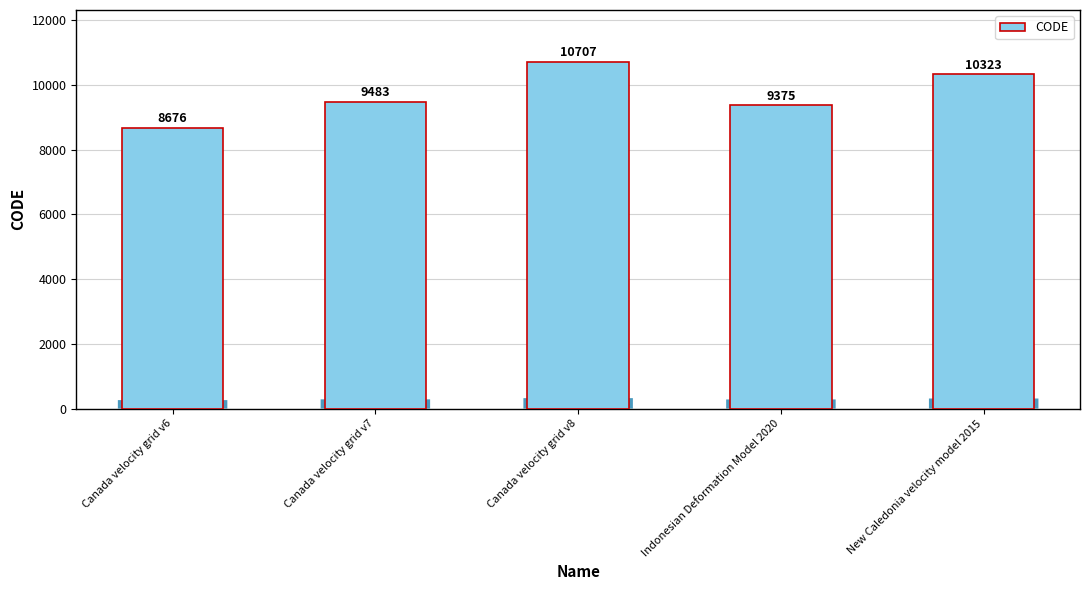

Approximately how many times larger is the value at New Caledonia velocity model 2015 compared to Canada velocity grid v8?

1.0